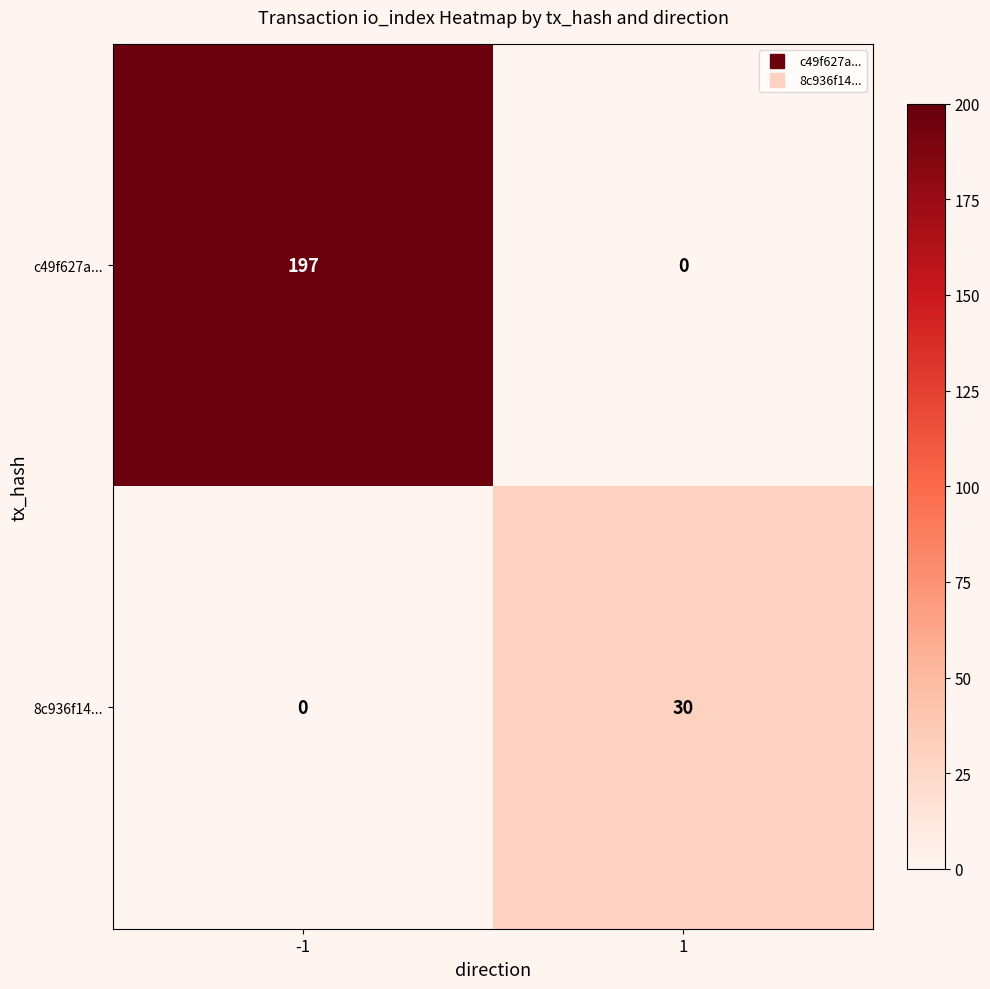

List the series in order of their peak value, highest first.

c49f627a..., 8c936f14...